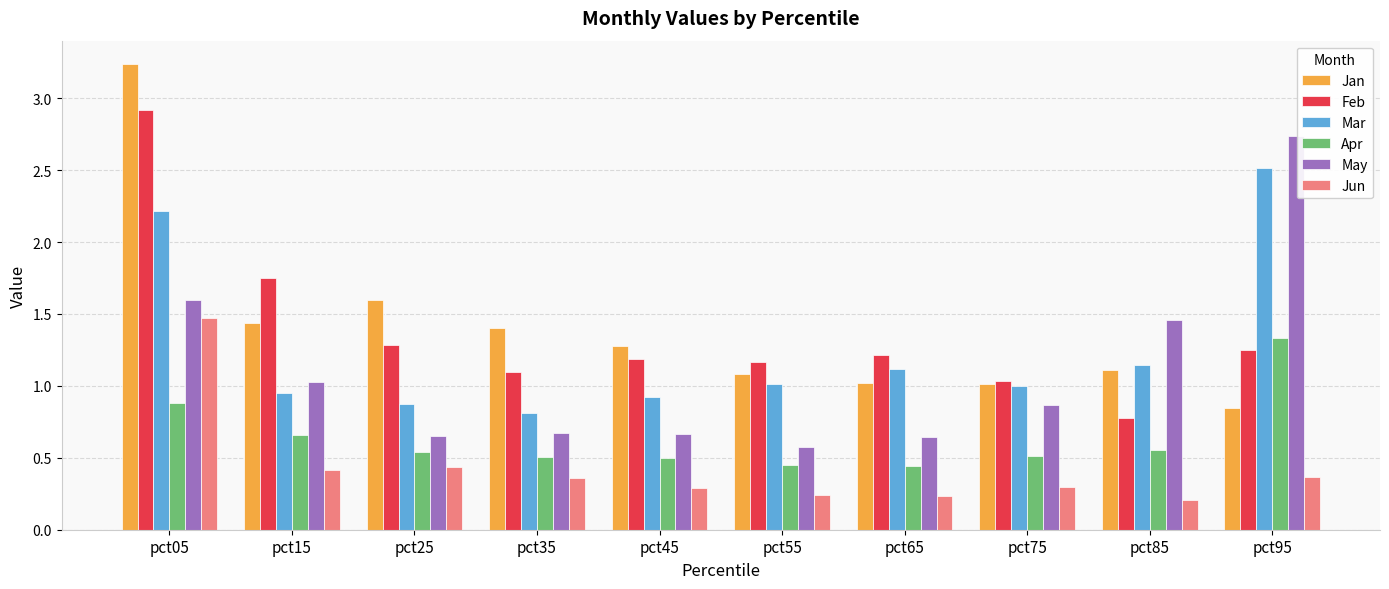

What is the difference between the May values at pct35 and pct95?

2.1